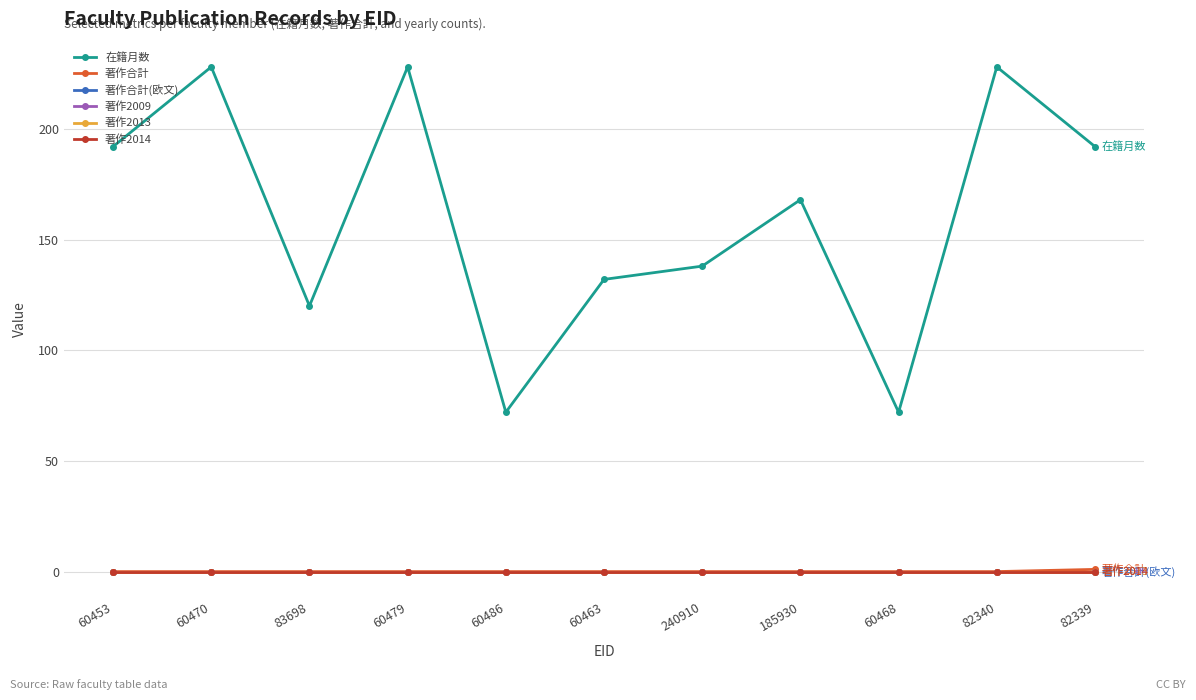

At which label is 著作2009 closest to 0?

60453